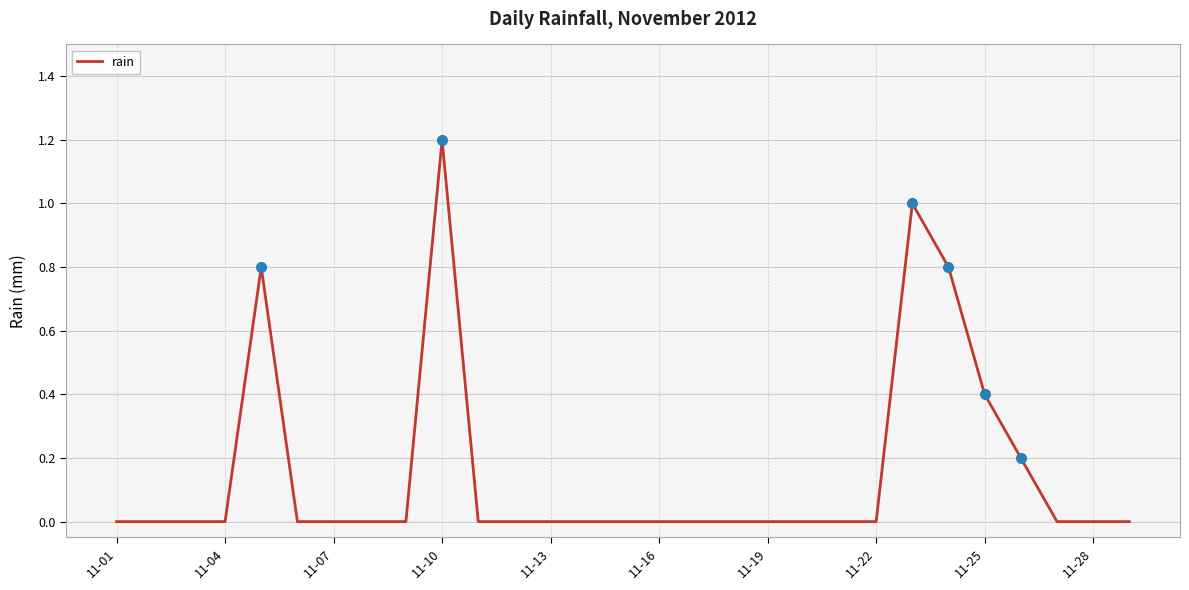

What is the greatest value displayed?

1.2